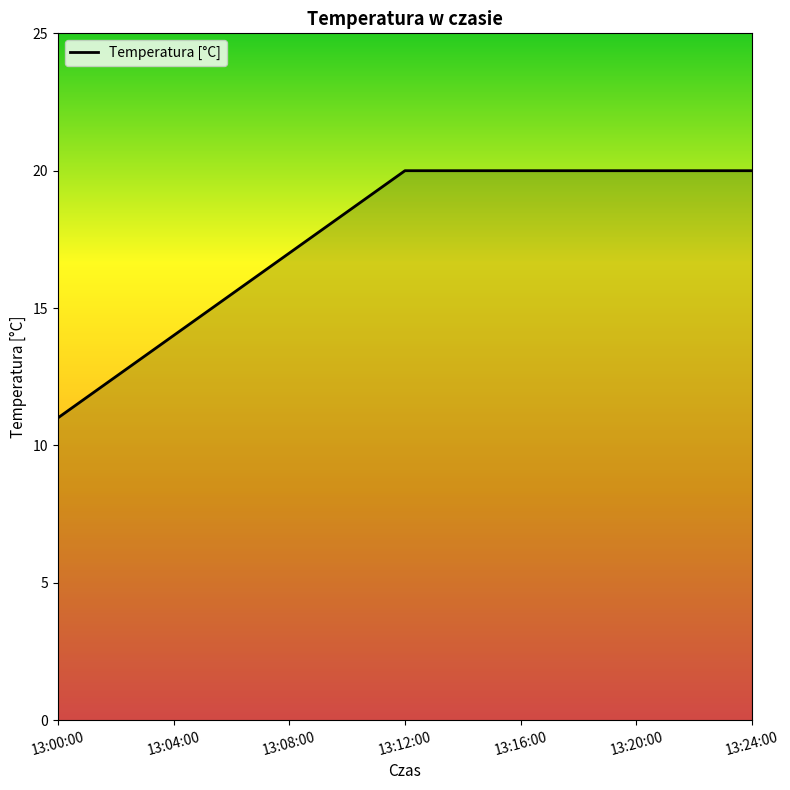

What is the difference between the second highest and second lowest values?

6